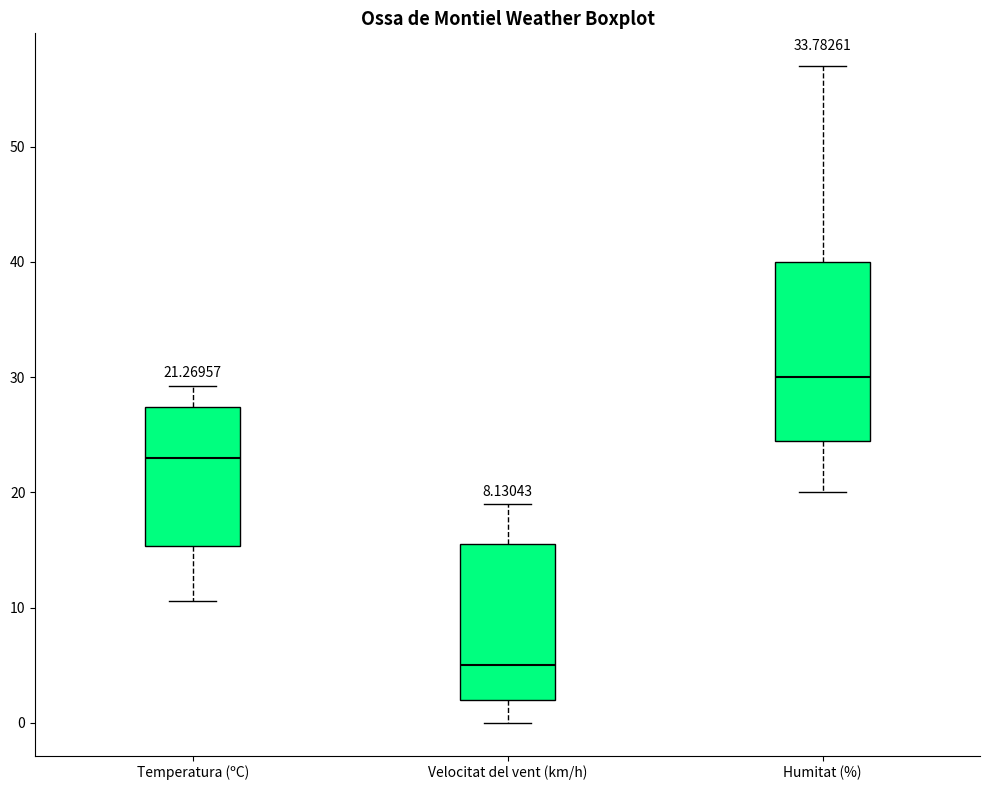

Which box is the tallest, from its lower edge to its upper edge?

Humitat (%)